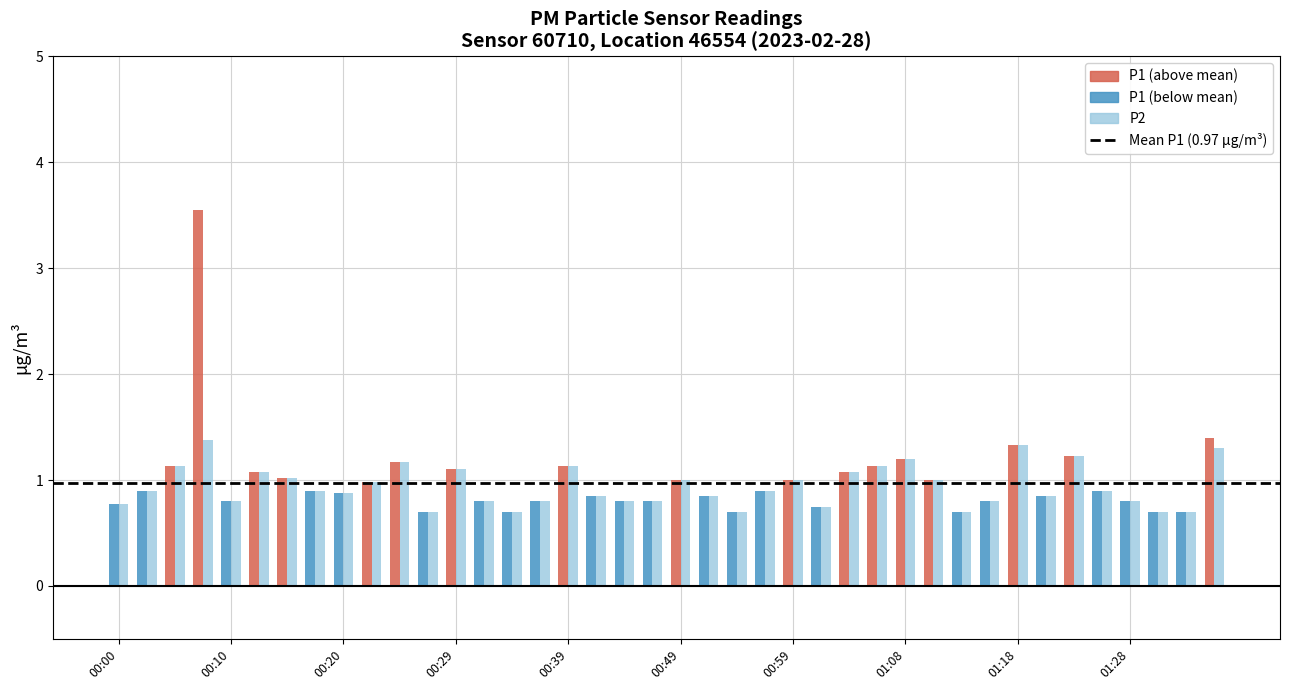

What is the difference between the P1 values at 01:33 and 00:49?

0.3